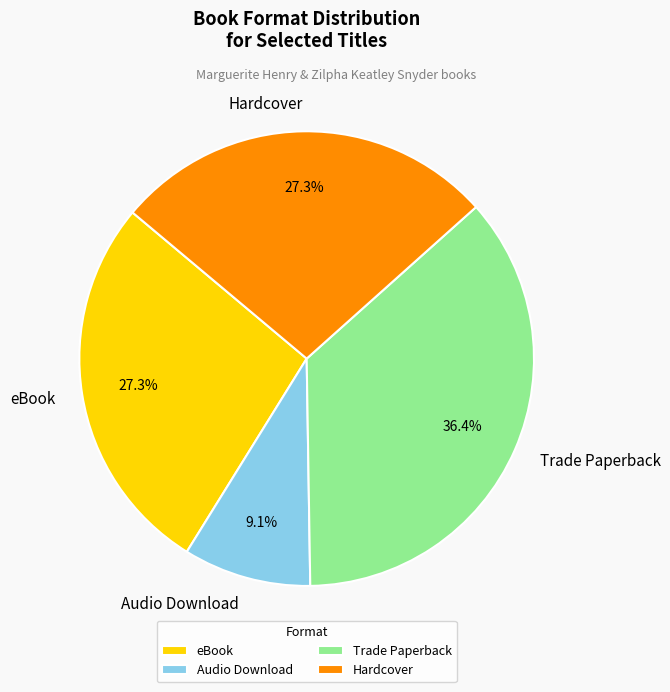

Does Hardcover account for over 50% of the chart?

No